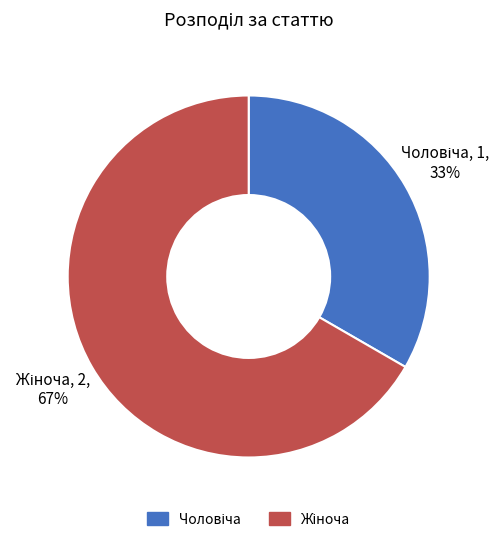

To the nearest percent, what is the average slice percentage?

50%